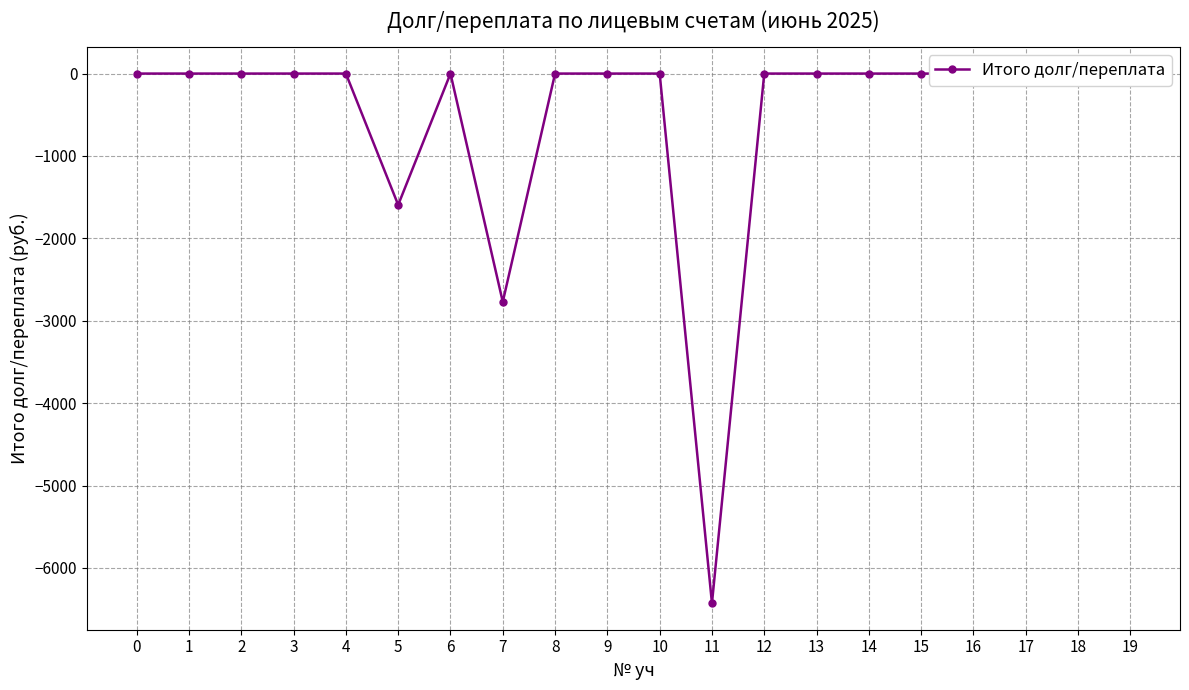

The value at 15 is 0.0. True or false?

True